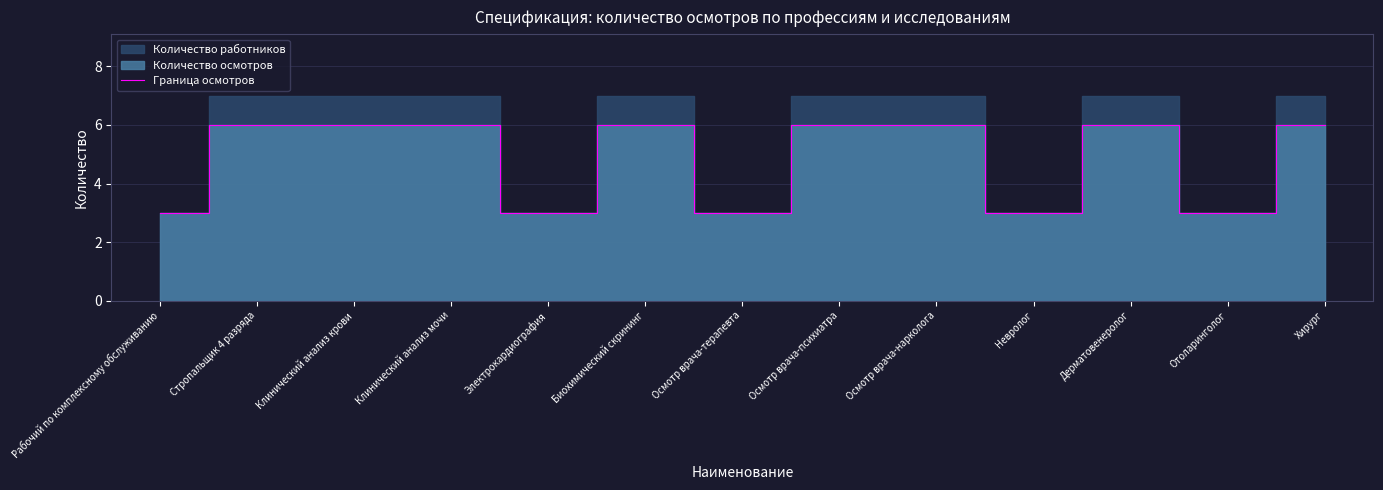

True or false: the data shows 4 at Рабочий по комплексному обслуживанию.

False